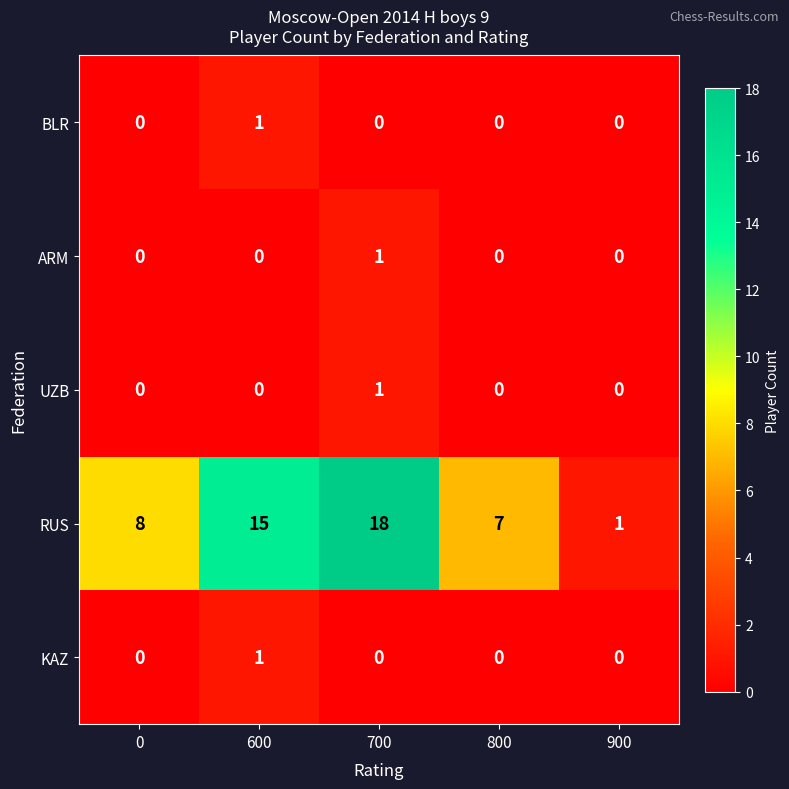

How many ARM values are between 0 and 1?

5